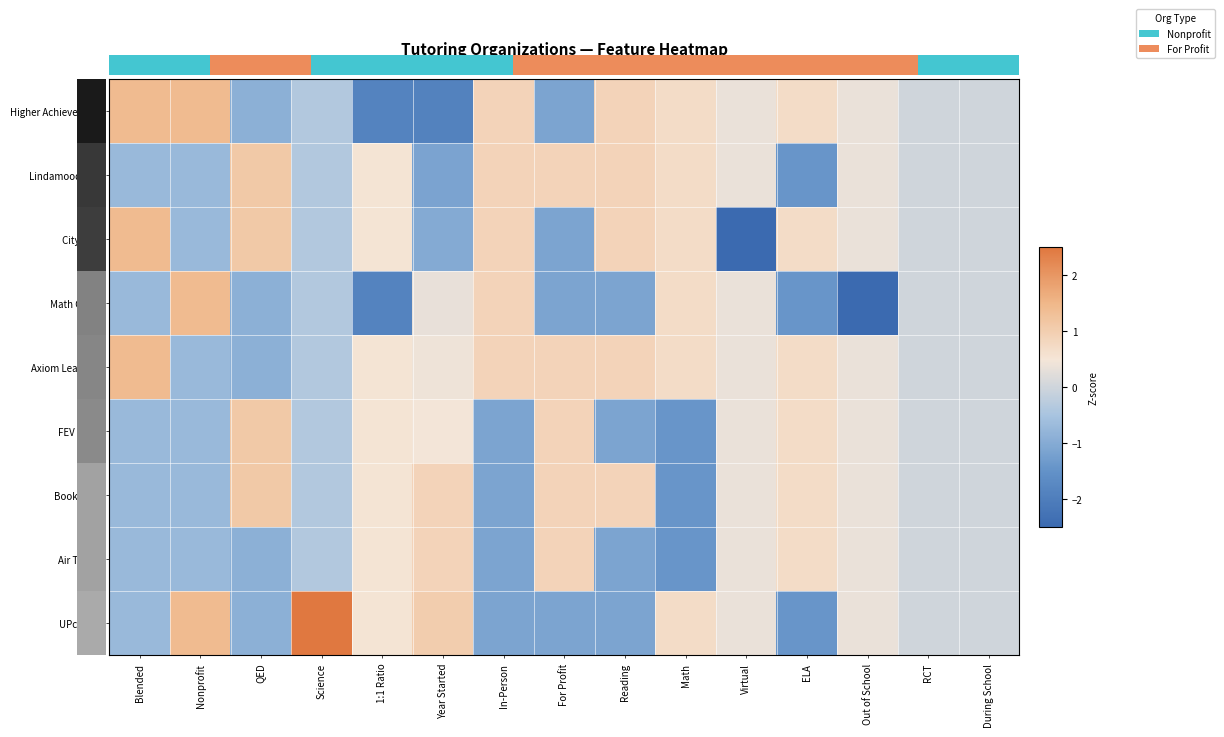

Reading left to right, what are all the values shown in this chart?

Higher Achievement: Blended=1.4	Nonprofit=1.4	QED=-0.9	Science=-0.4	1:1 Ratio=-1.9	Year Started=-1.9	In-Person=0.9	For Profit=-1.1	Reading=0.9	Math=0.7	Virtual=0.4	ELA=0.7	Out of School=0.4	RCT=0.0	During School=0.0
Lindamood-Bell: Blended=-0.7	Nonprofit=-0.7	QED=1.1	Science=-0.4	1:1 Ratio=0.5	Year Started=-1.1	In-Person=0.9	For Profit=0.9	Reading=0.9	Math=0.7	Virtual=0.4	ELA=-1.4	Out of School=0.4	RCT=0.0	During School=0.0
City Year: Blended=1.4	Nonprofit=-0.7	QED=1.1	Science=-0.4	1:1 Ratio=0.5	Year Started=-1.0	In-Person=0.9	For Profit=-1.1	Reading=0.9	Math=0.7	Virtual=-2.8	ELA=0.7	Out of School=0.4	RCT=0.0	During School=0.0
Math Corps: Blended=-0.7	Nonprofit=1.4	QED=-0.9	Science=-0.4	1:1 Ratio=-1.9	Year Started=0.3	In-Person=0.9	For Profit=-1.1	Reading=-1.1	Math=0.7	Virtual=0.4	ELA=-1.4	Out of School=-2.8	RCT=0.0	During School=0.0
Axiom Learning: Blended=1.4	Nonprofit=-0.7	QED=-0.9	Science=-0.4	1:1 Ratio=0.5	Year Started=0.4	In-Person=0.9	For Profit=0.9	Reading=0.9	Math=0.7	Virtual=0.4	ELA=0.7	Out of School=0.4	RCT=0.0	During School=0.0
FEV Tutor: Blended=-0.7	Nonprofit=-0.7	QED=1.1	Science=-0.4	1:1 Ratio=0.5	Year Started=0.5	In-Person=-1.1	For Profit=0.9	Reading=-1.1	Math=-1.4	Virtual=0.4	ELA=0.7	Out of School=0.4	RCT=0.0	During School=0.0
BookNook: Blended=-0.7	Nonprofit=-0.7	QED=1.1	Science=-0.4	1:1 Ratio=0.5	Year Started=0.9	In-Person=-1.1	For Profit=0.9	Reading=0.9	Math=-1.4	Virtual=0.4	ELA=0.7	Out of School=0.4	RCT=0.0	During School=0.0
Air Tutors: Blended=-0.7	Nonprofit=-0.7	QED=-0.9	Science=-0.4	1:1 Ratio=0.5	Year Started=0.9	In-Person=-1.1	For Profit=0.9	Reading=-1.1	Math=-1.4	Virtual=0.4	ELA=0.7	Out of School=0.4	RCT=0.0	During School=0.0
UPchieve: Blended=-0.7	Nonprofit=1.4	QED=-0.9	Science=2.8	1:1 Ratio=0.5	Year Started=1.0	In-Person=-1.1	For Profit=-1.1	Reading=-1.1	Math=0.7	Virtual=0.4	ELA=-1.4	Out of School=0.4	RCT=0.0	During School=0.0